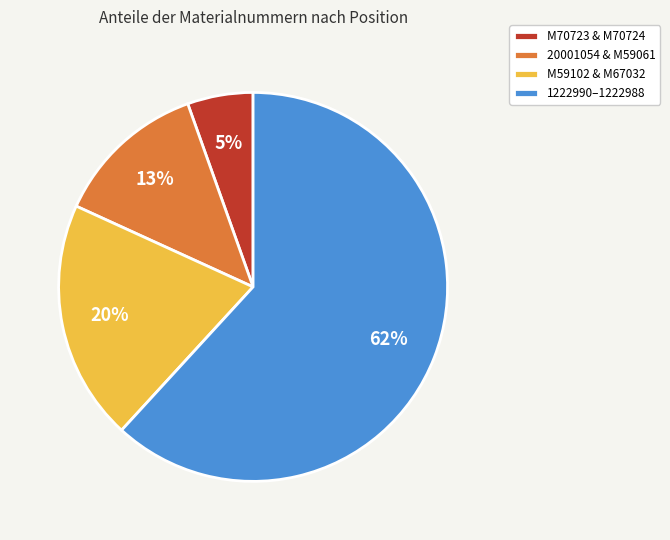

Is it true that M59102 & M67032 is 31% of the pie?

False